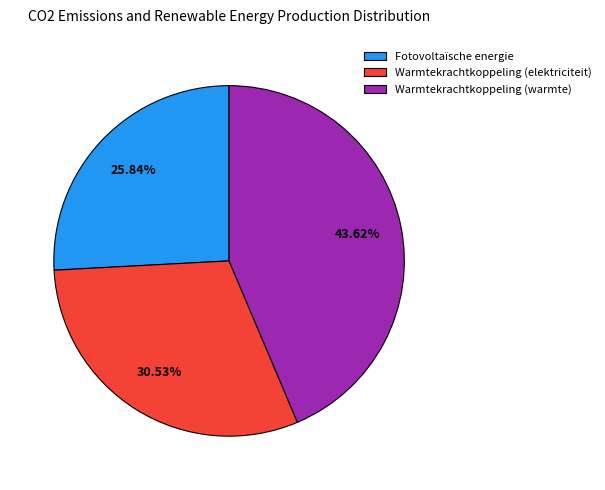

Combined, do Warmtekrachtkoppeling (elektriciteit) and Warmtekrachtkoppeling (warmte) account for over 50%?

Yes